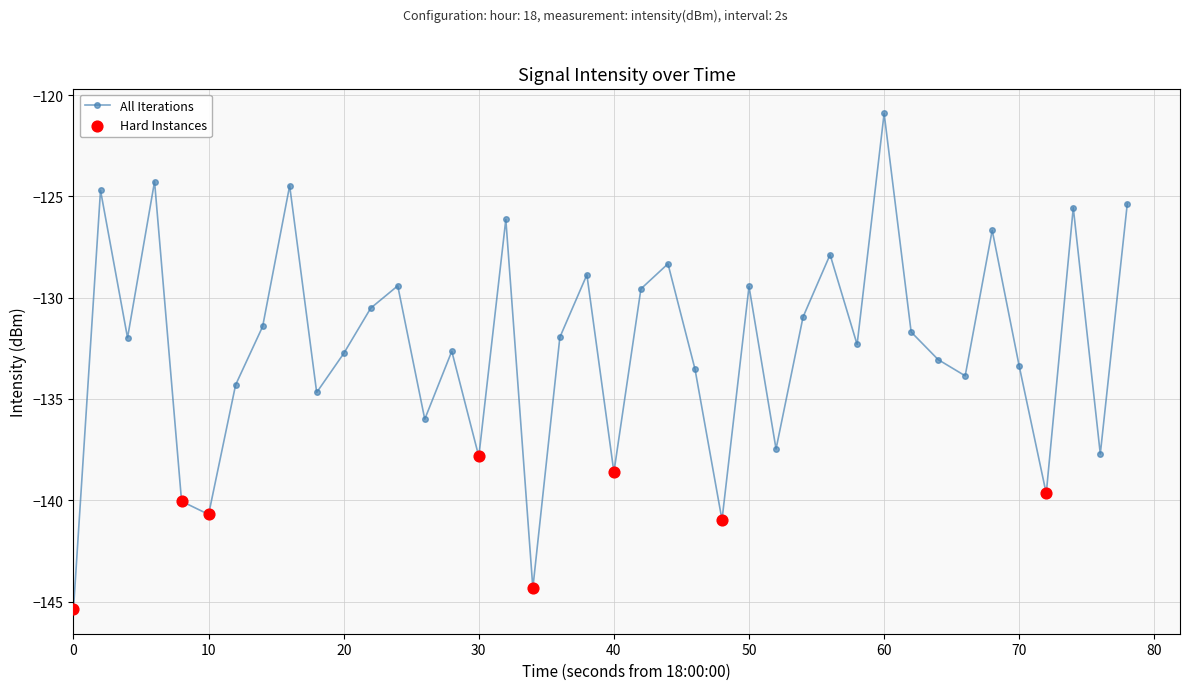

What is the smallest value displayed?

-145.4